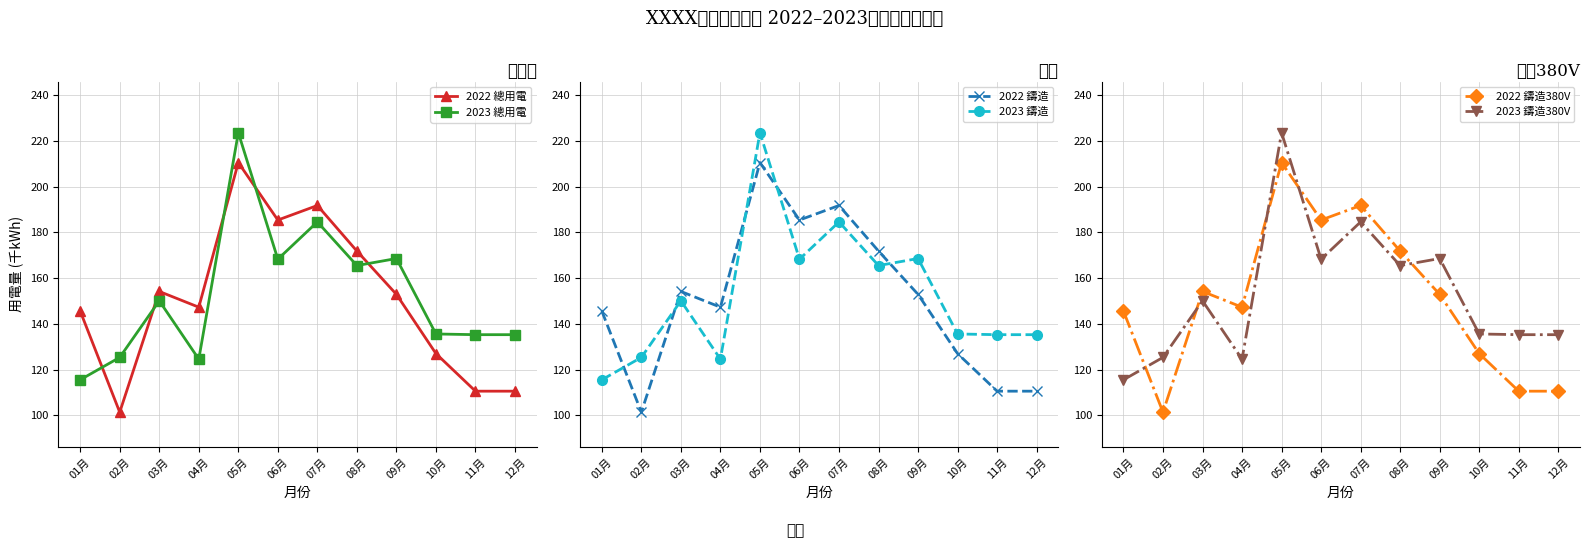

Read the 2022 鑄造 value at 04月.

147.3